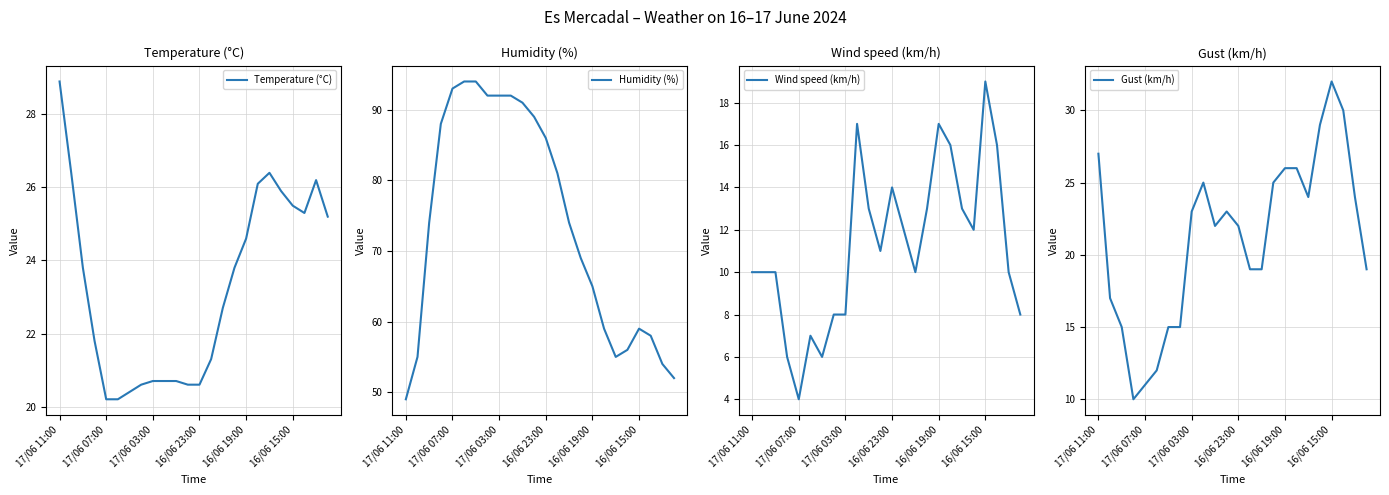

What is the minimum value for Humidity (%)?

49